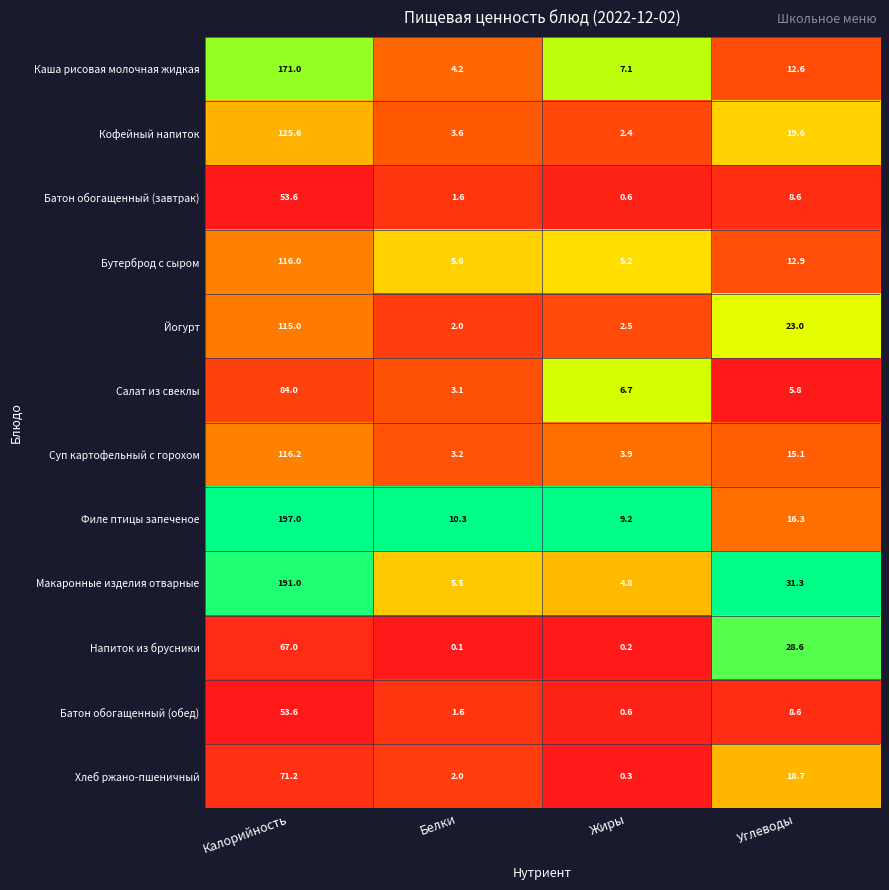

What is the difference between the maximum and second lowest values in the Хлеб ржано-пшеничный series?

69.2